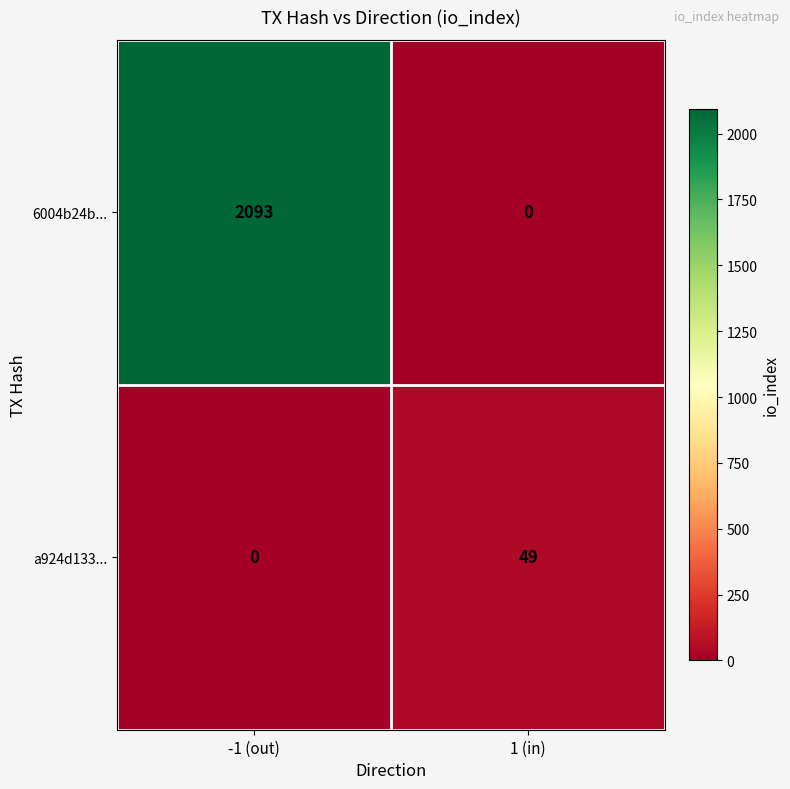

List the series in order of their overall mean, highest first.

6004b24b..., a924d133...